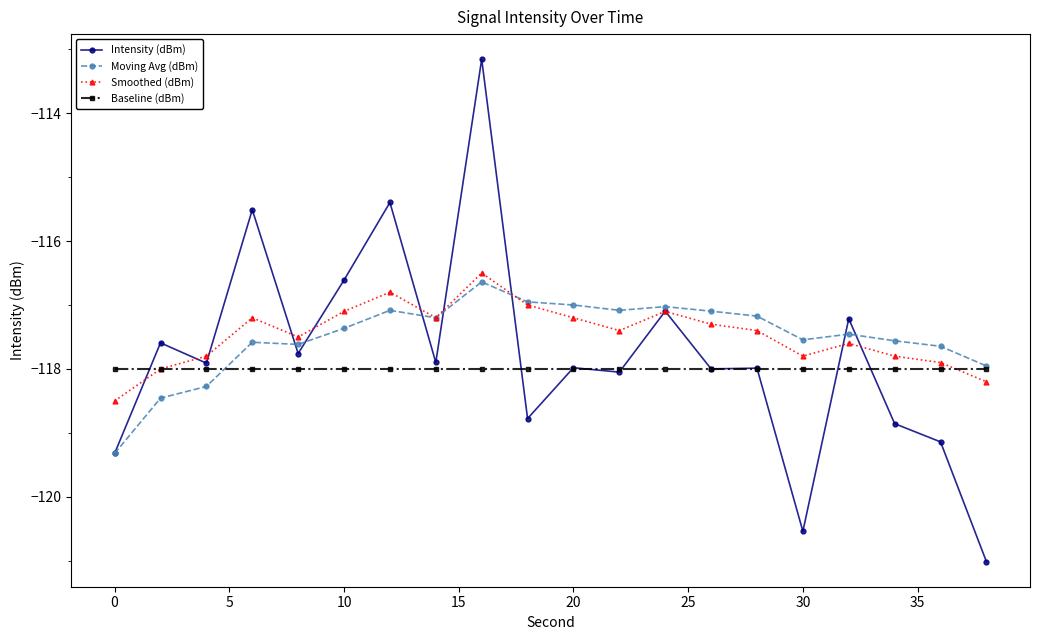

True or false: Moving Avg (dBm) has more than 2 interior local peaks.

True